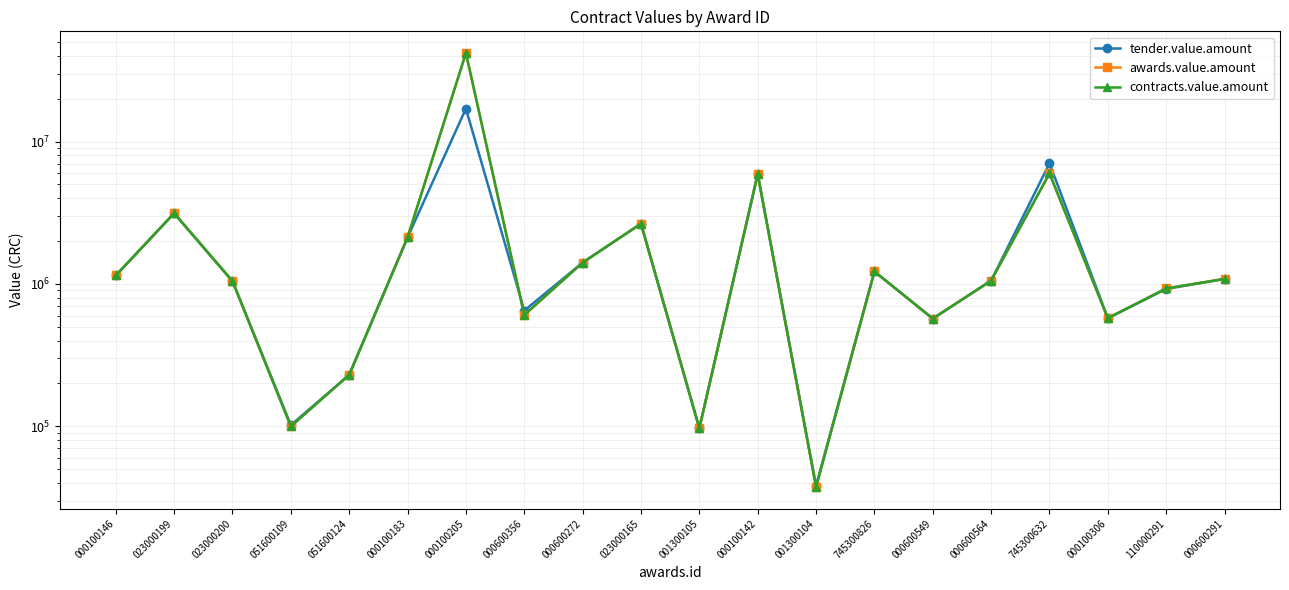

Count the number of categories in the chart.

20